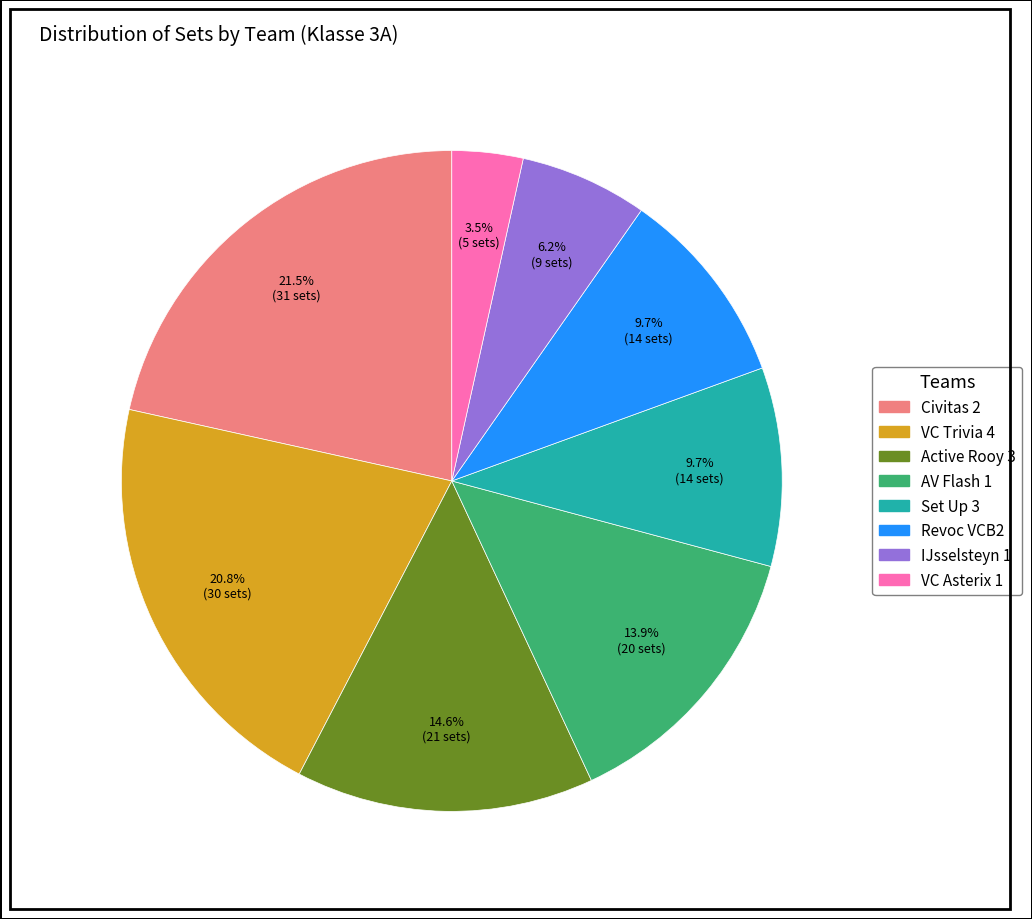

Which slice is the largest?

Civitas 2